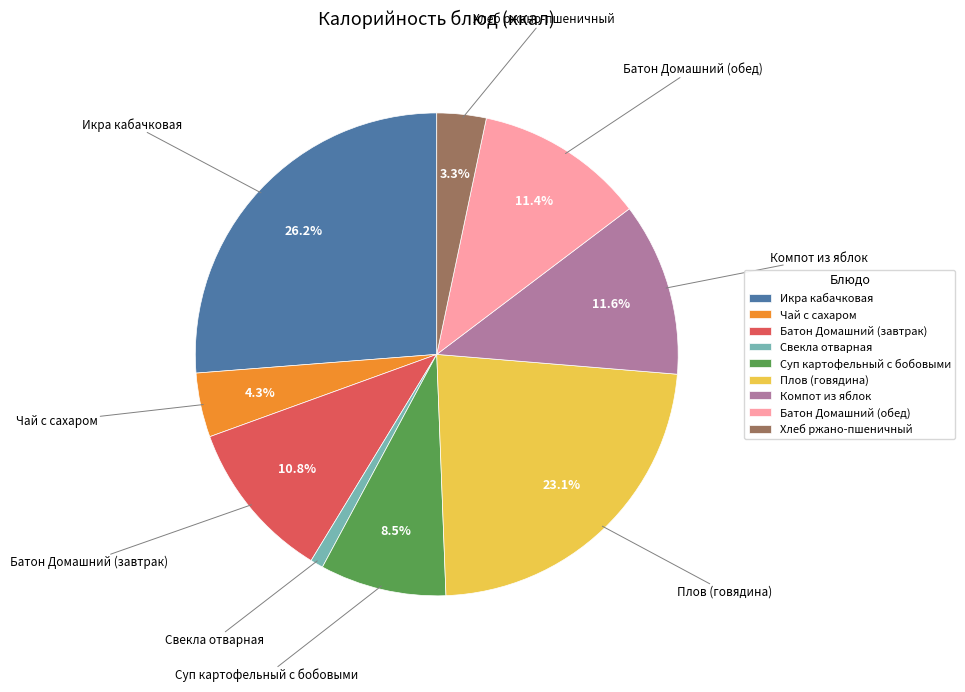

Is it true that Батон Домашний (обед) is 1% of the pie?

False